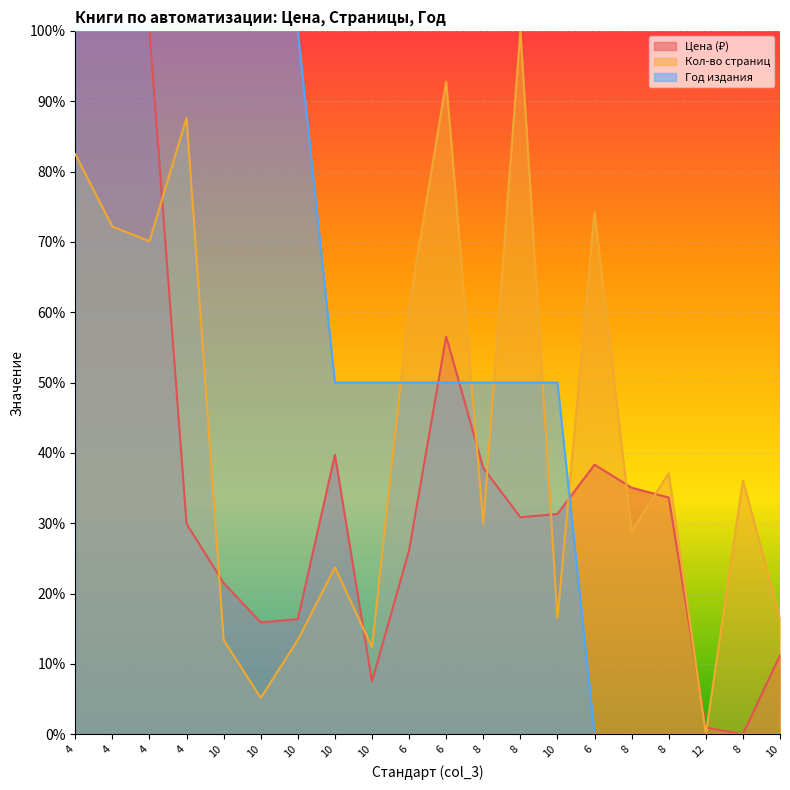

What is the total value across all series at 10?

134.9